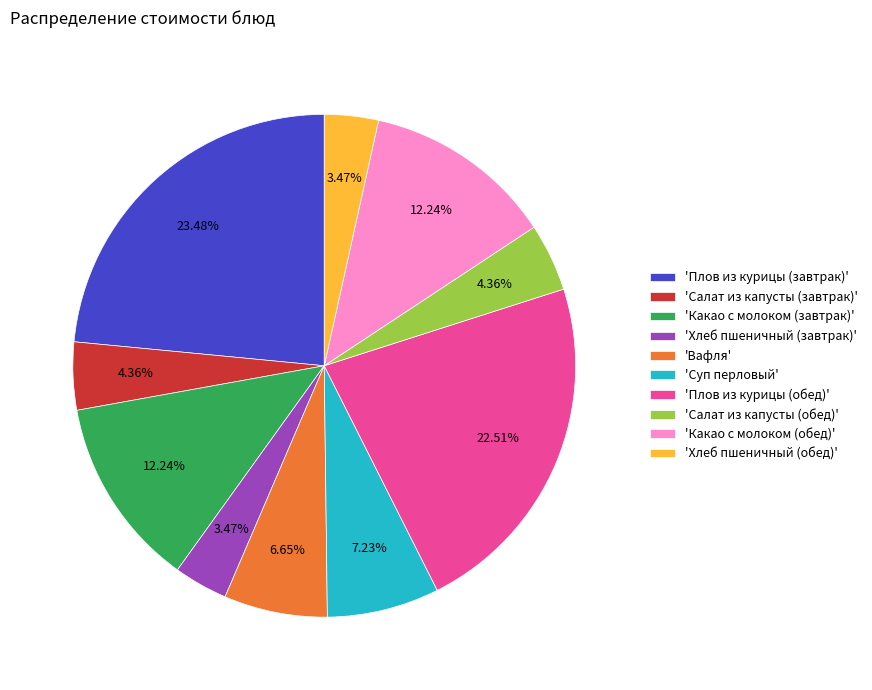

Does any single category account for the majority?

No